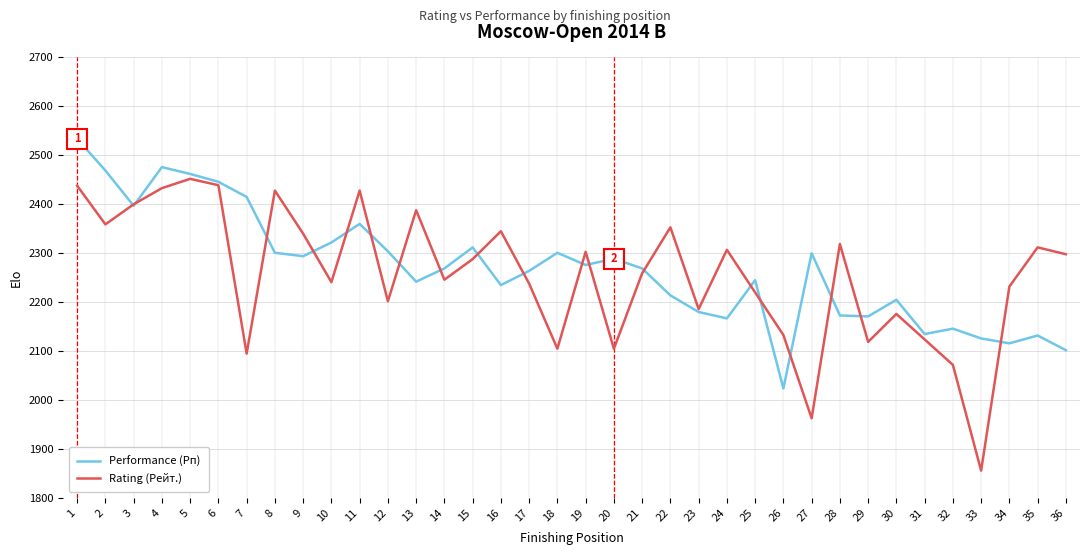

What is the difference between the second highest and second lowest values in the Performance (Рп) series?

374